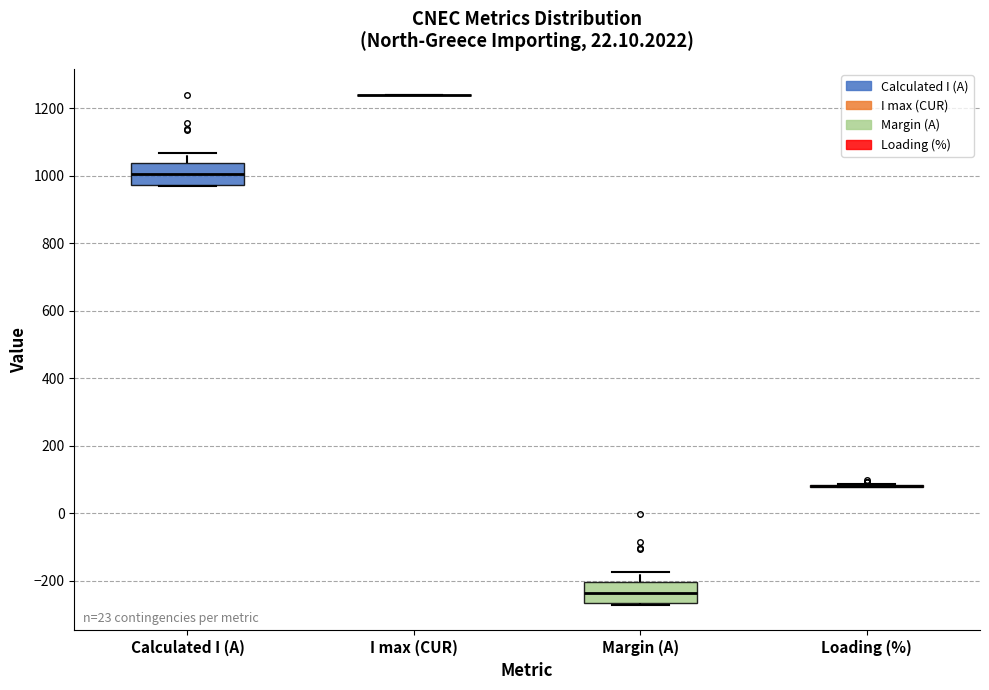

Reading left to right, read every box against the y-axis: the position of its median line, the range the box covers, and the ends of its whiskers. The values are not printed on the chart, so give them approximately, as read against the axis.

Calculated I (A): median 1000, box 980 to 1040, whiskers 960 to 1060
I max (CUR): box collapsed to a line at 1240, whiskers 1240 to 1240
Margin (A): median -240, box -260 to -200, whiskers -280 to -180
Loading (%): box collapsed to a line at 80, whiskers 80 to 80